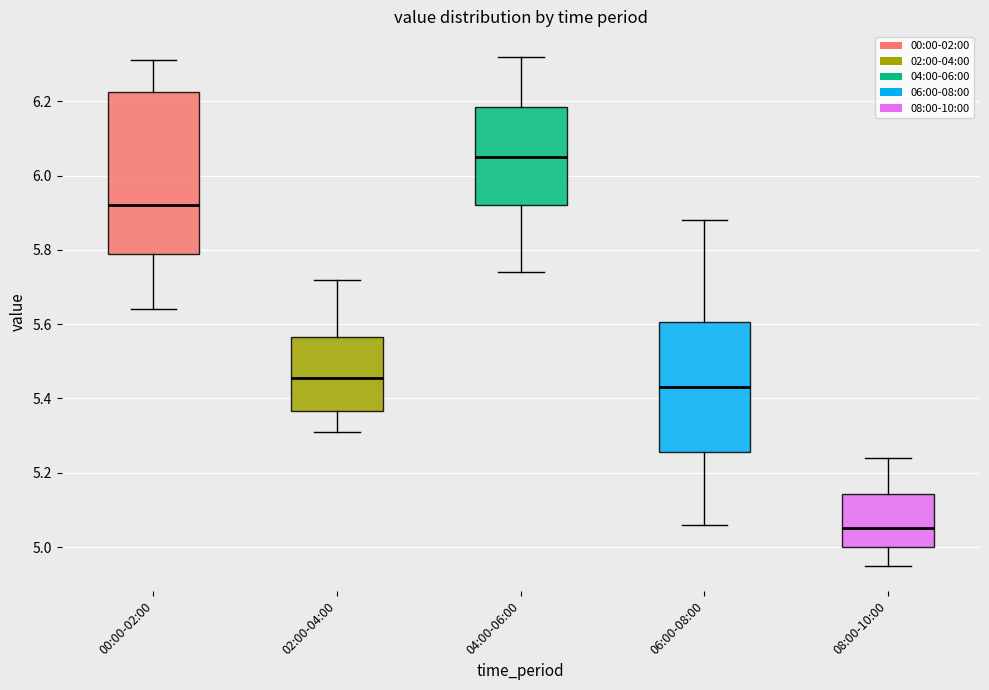

Which box is the tallest, from its lower edge to its upper edge?

00:00-02:00